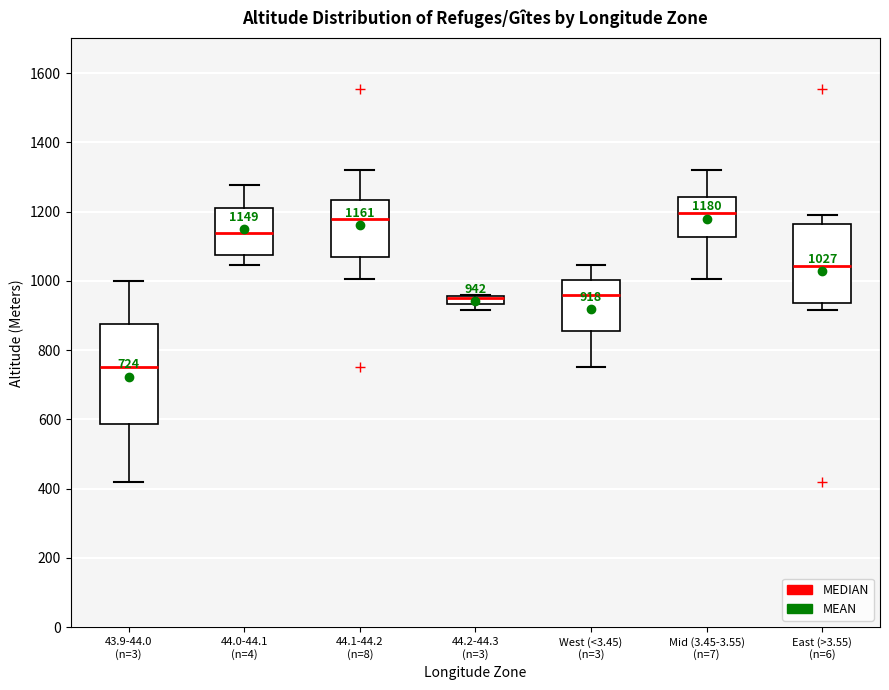

Which box is the tallest, from its lower edge to its upper edge?

43.9-44.0 (n=3)